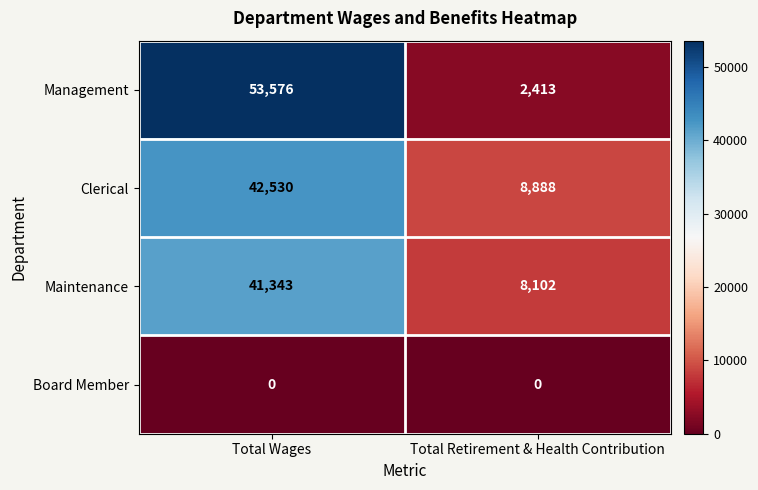

What is the difference between the maximum and minimum values in the Management series?

51163